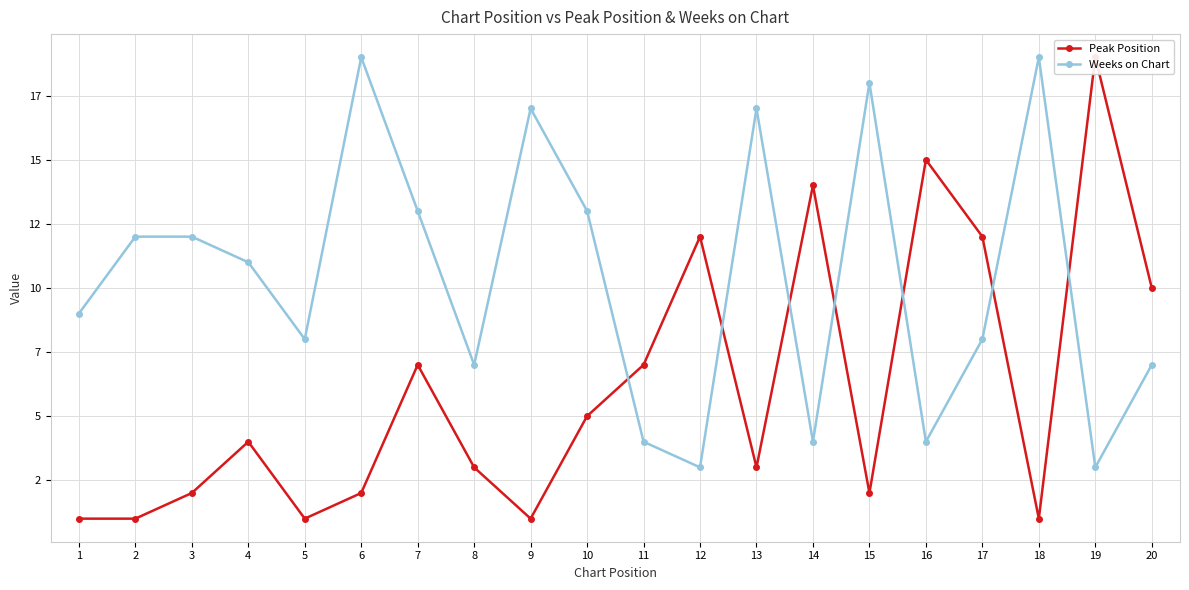

What is the spread (max minus min) of values at 8?

4